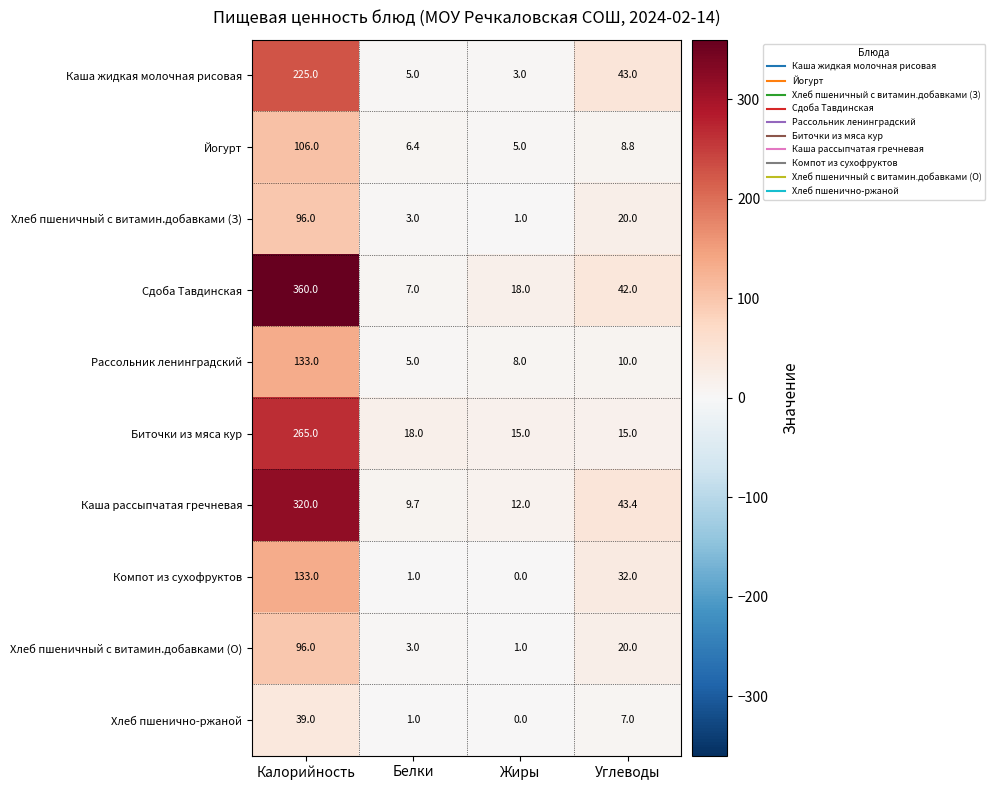

How many distinct data groups are displayed?

10